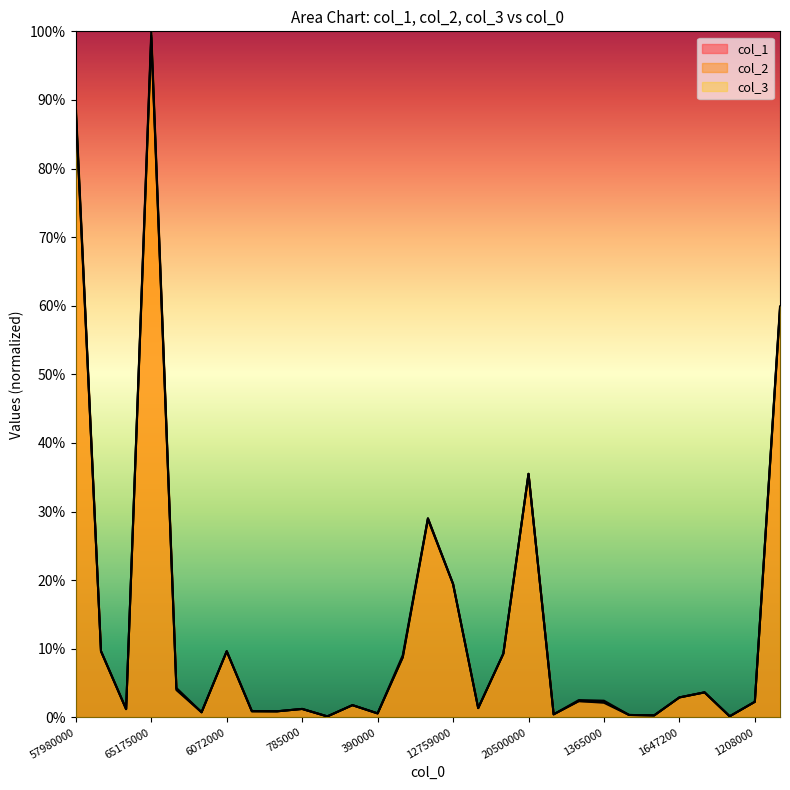

True or false: col_2 and col_3 intersect in this chart.

False